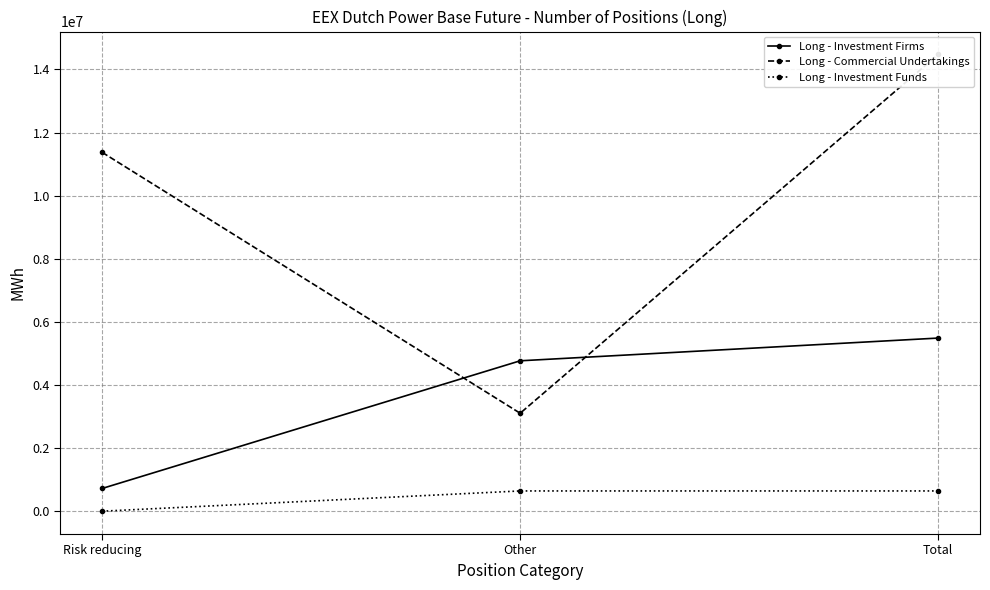

Reading left to right, what are all the values shown in this chart?

Long - Investment Firms: 720316	4766822	5487138
Long - Commercial Undertakings: 11373909	3104395	14478304
Long - Investment Funds: 0	641686	641686